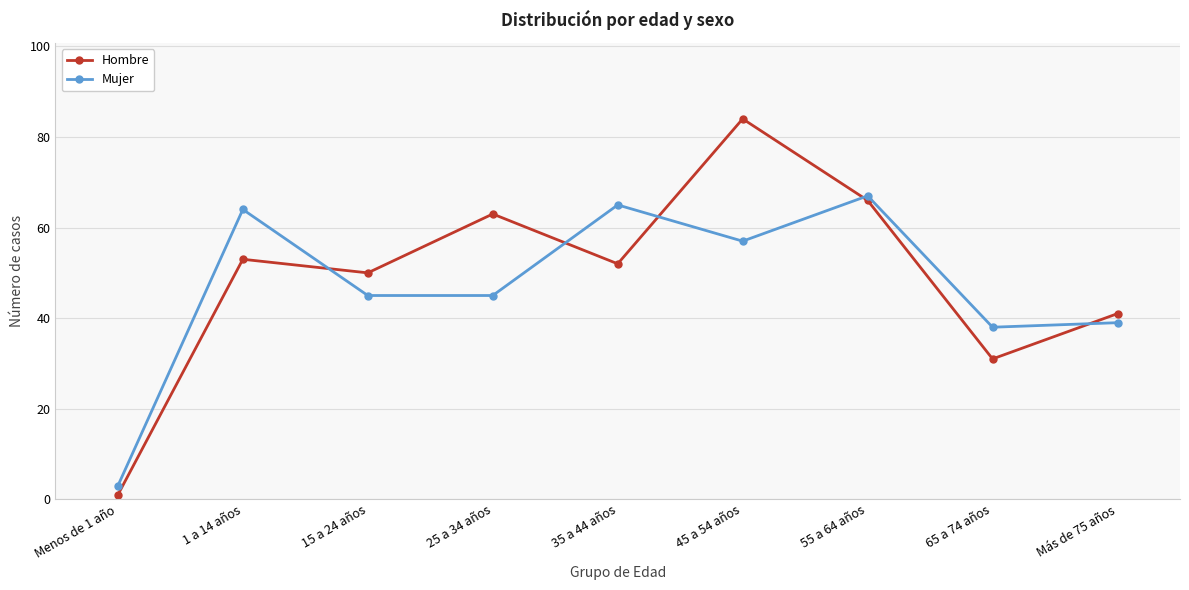

True or false: Mujer has more than 2 interior local peaks.

True